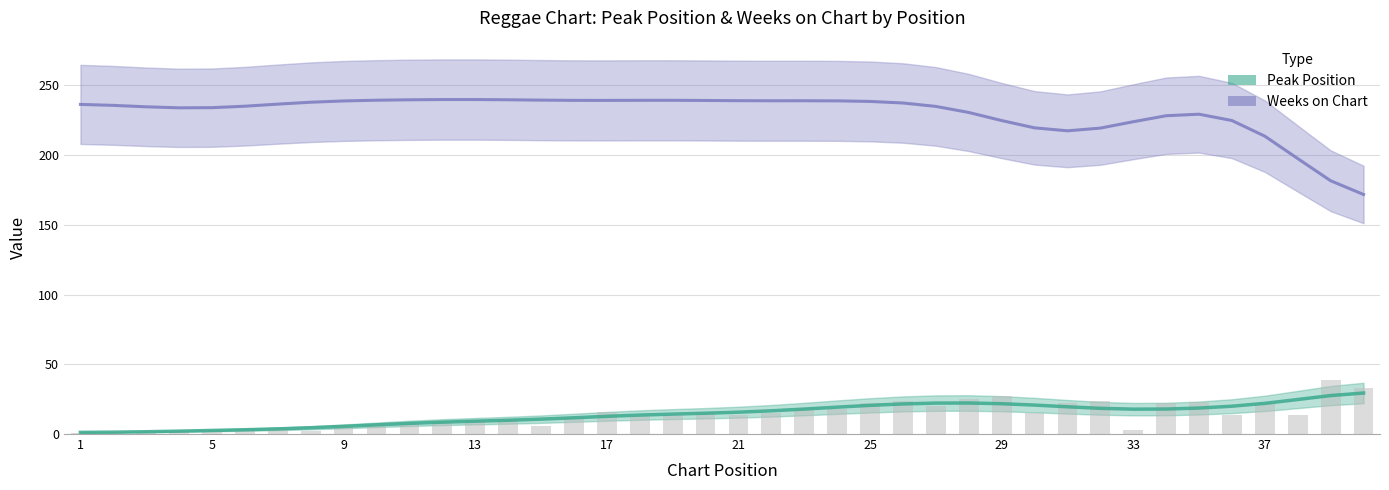

Is it true that the value at 9 is 6?

True